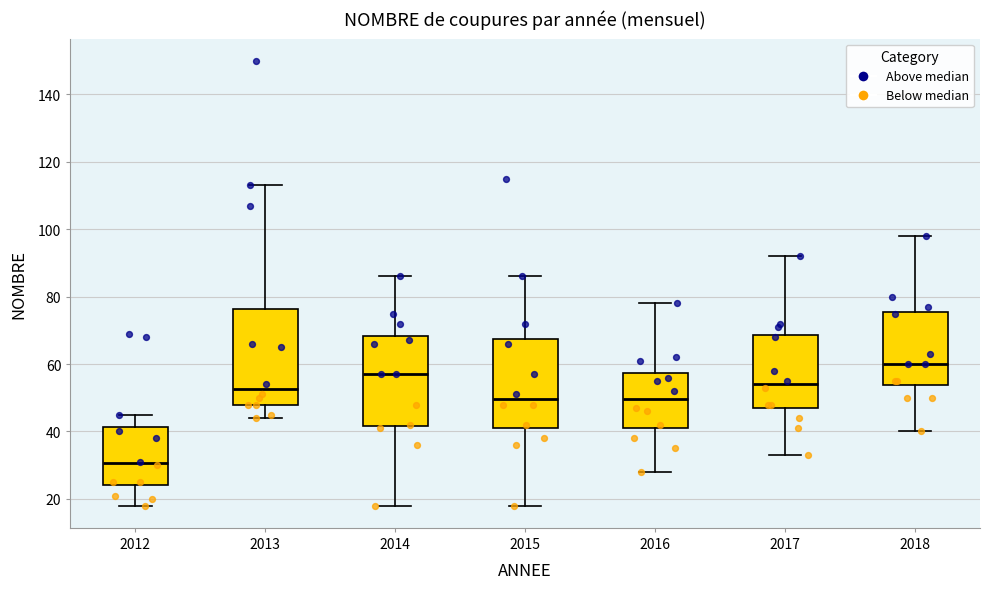

Which box's median line is the lowest?

2012